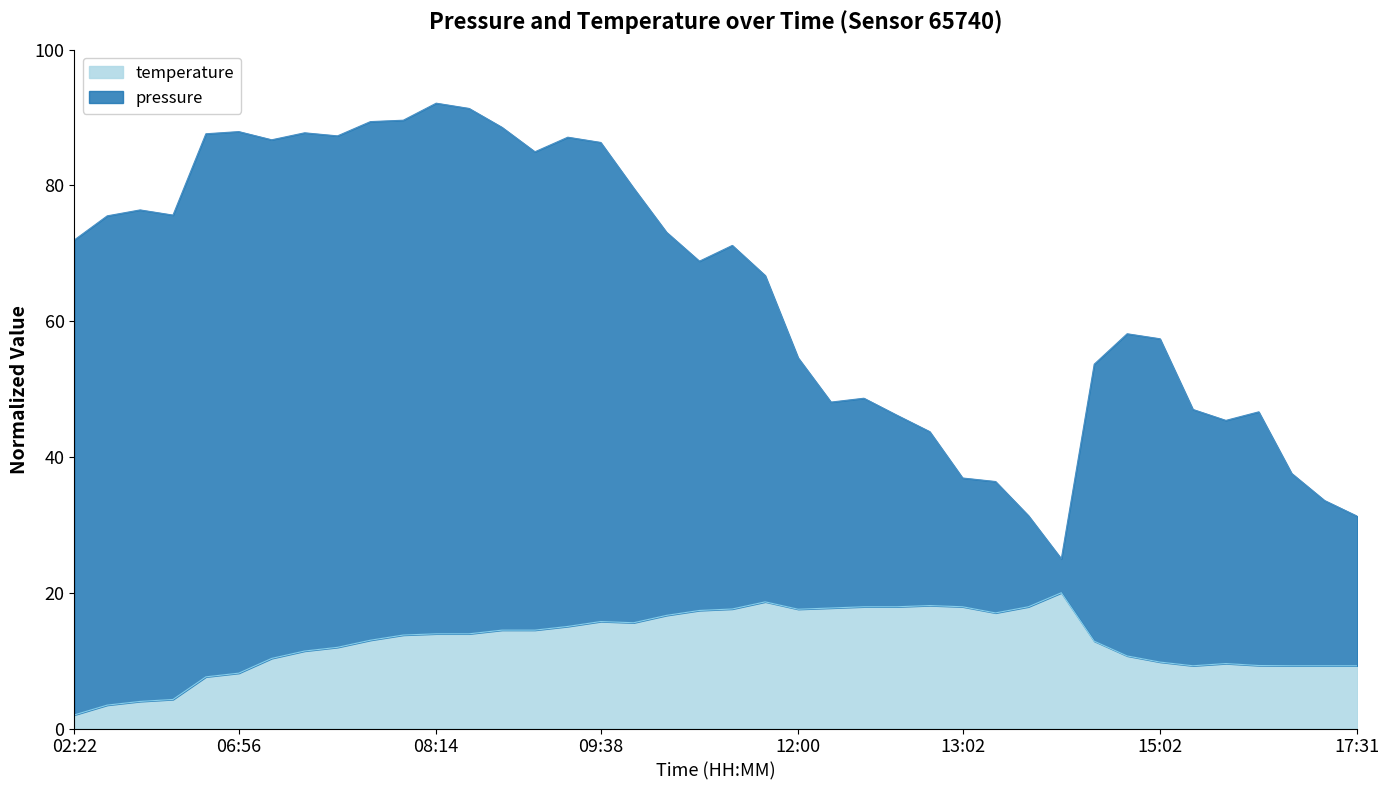

What is the difference between the maximum and minimum values?

18.0